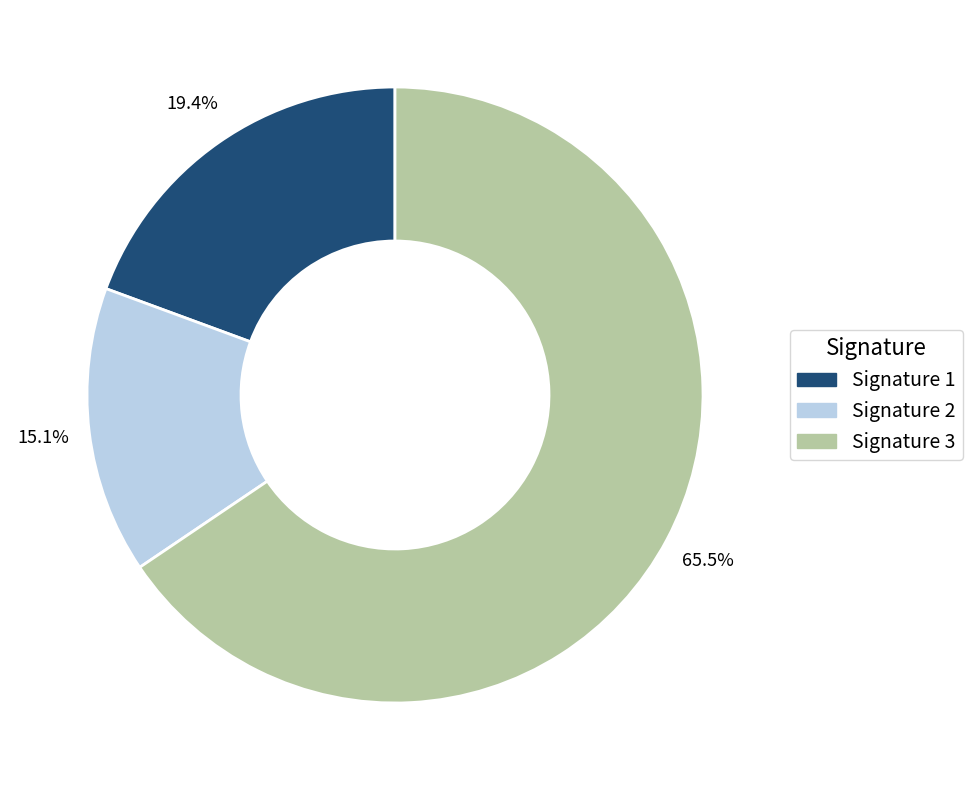

Approximately how many times larger is the value at Signature 3 compared to Signature 1?

3.4